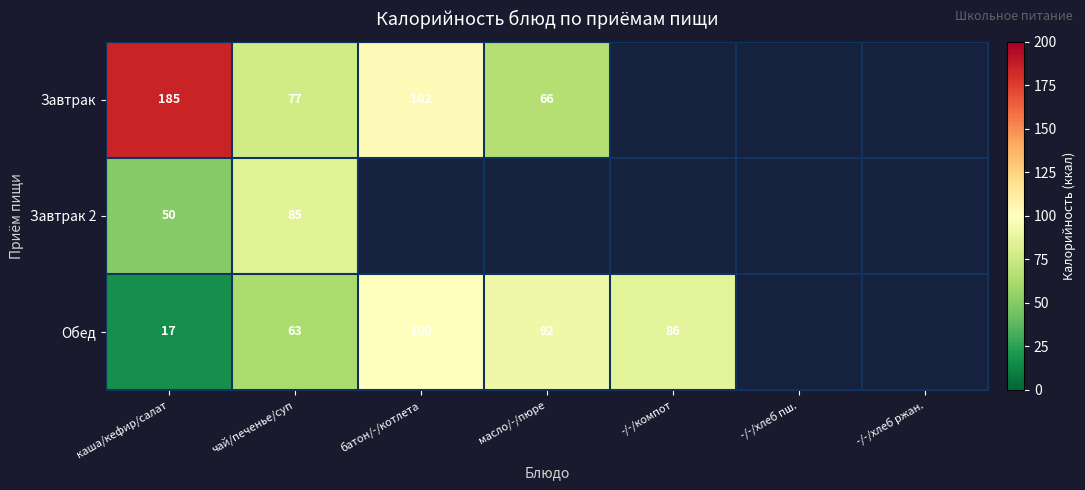

Rank the series at чай/печенье/суп from highest to lowest value.

Завтрак 2, Завтрак, Обед